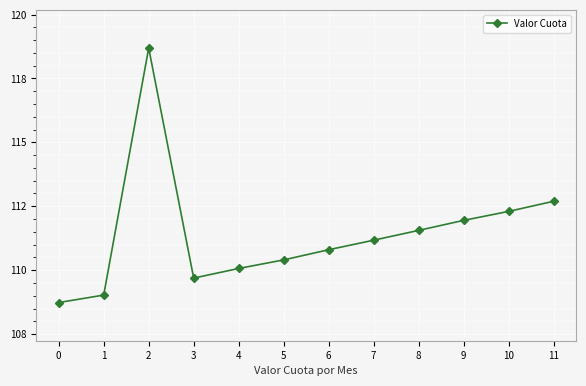

What is the value of the 10th point from the left?

111.9